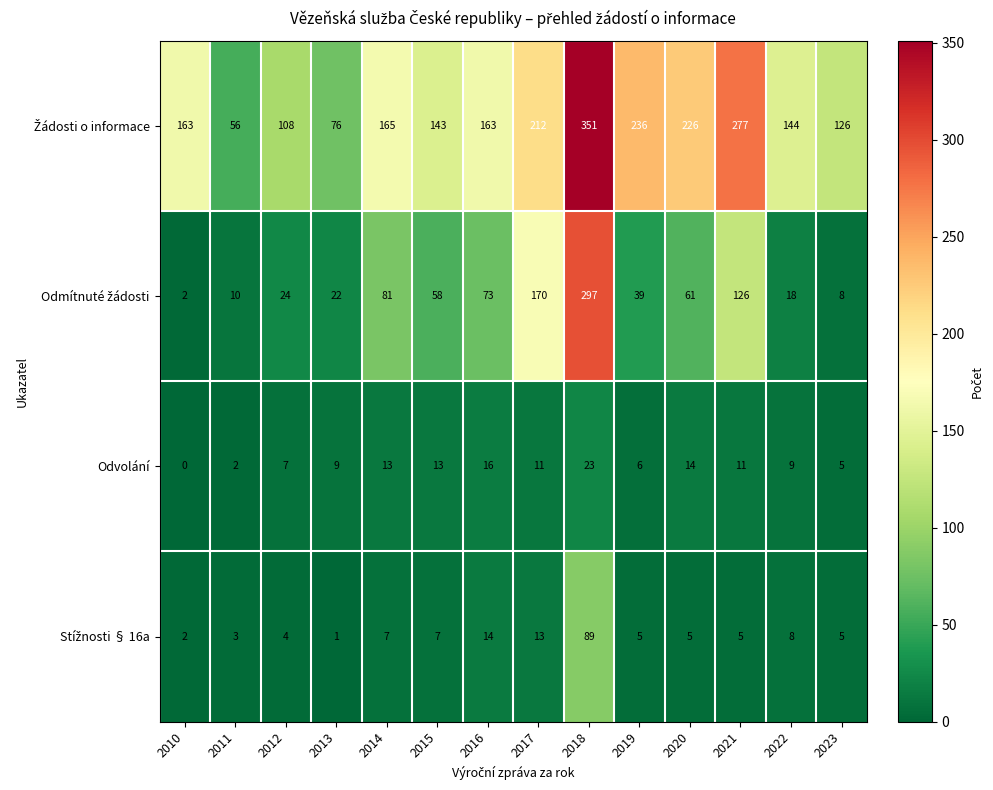

What is the spread (max minus min) of values at 2013?

75